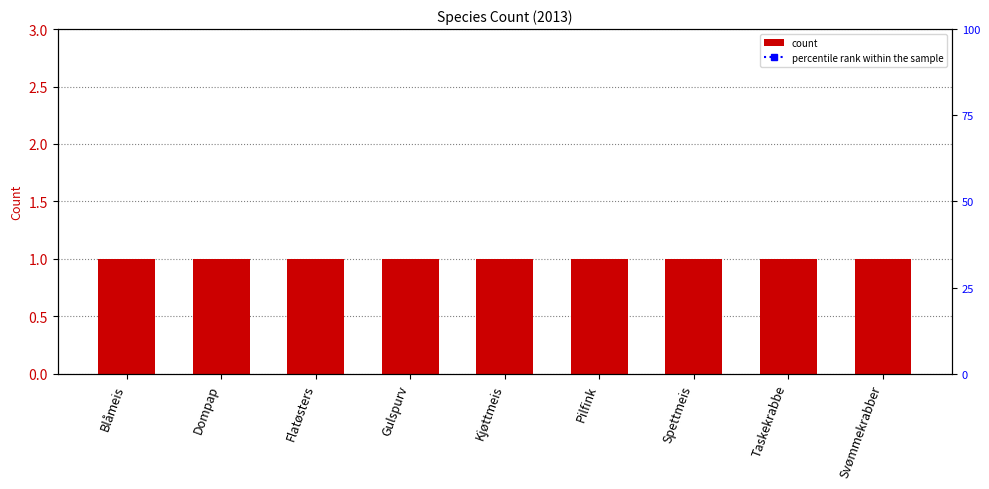

What is the average value of the percentile rank within the sample series?

100